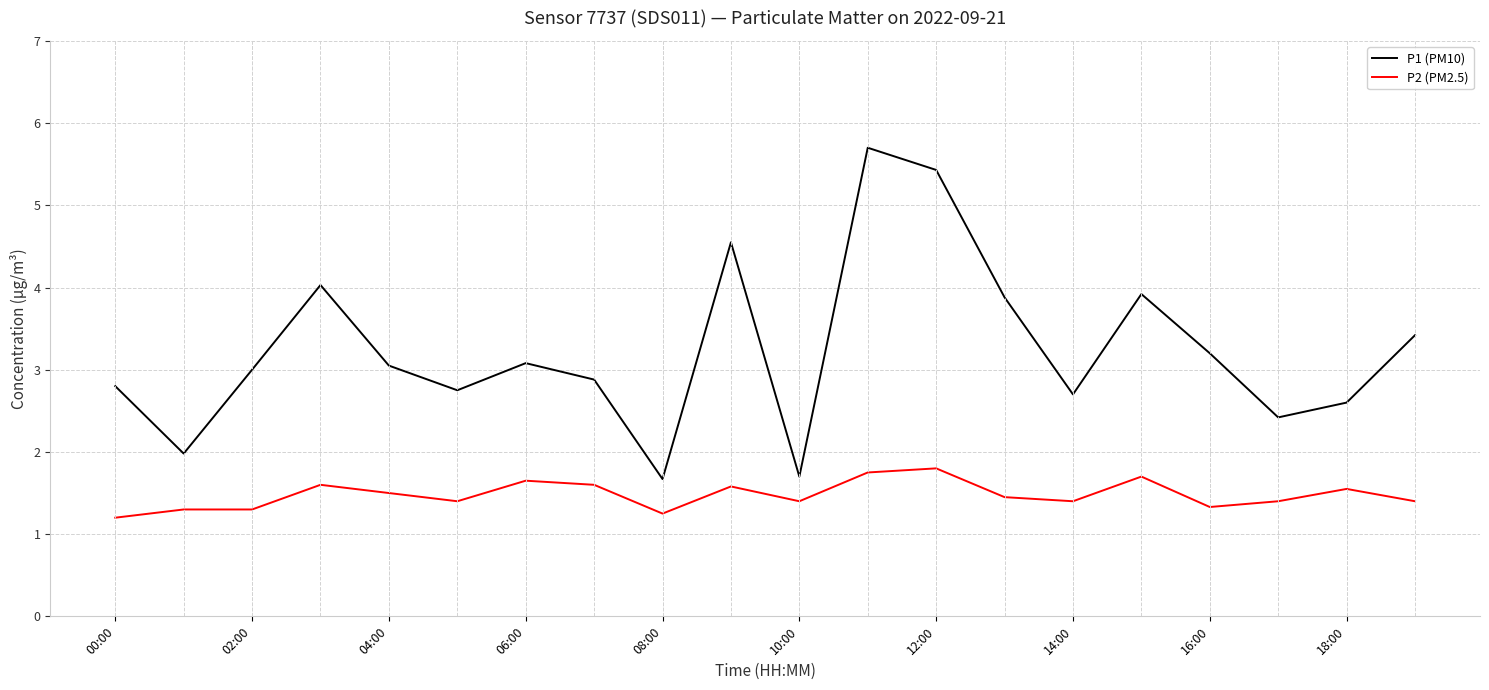

What is the maximum value shown in the chart?

5.7